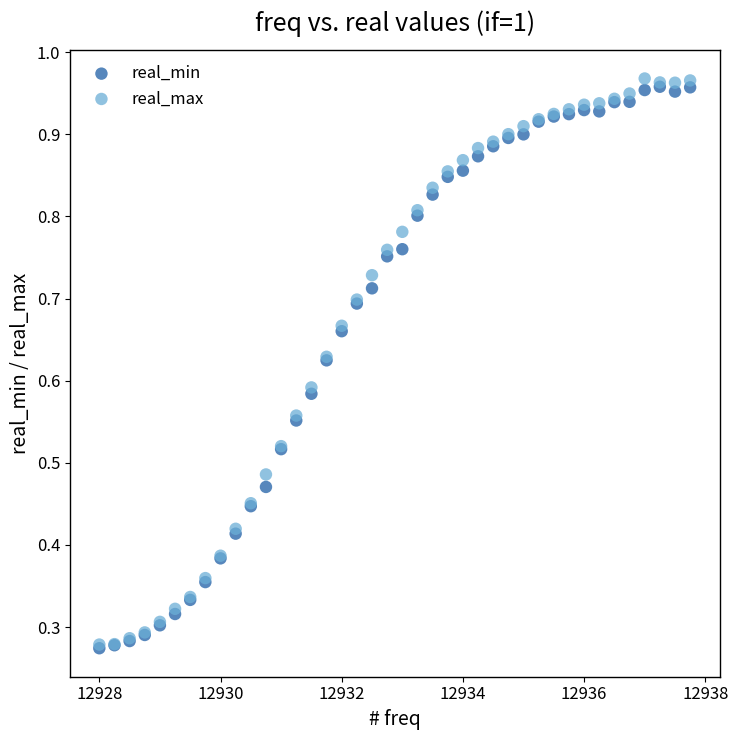

What are all the series names shown in the legend?

real_min, real_max